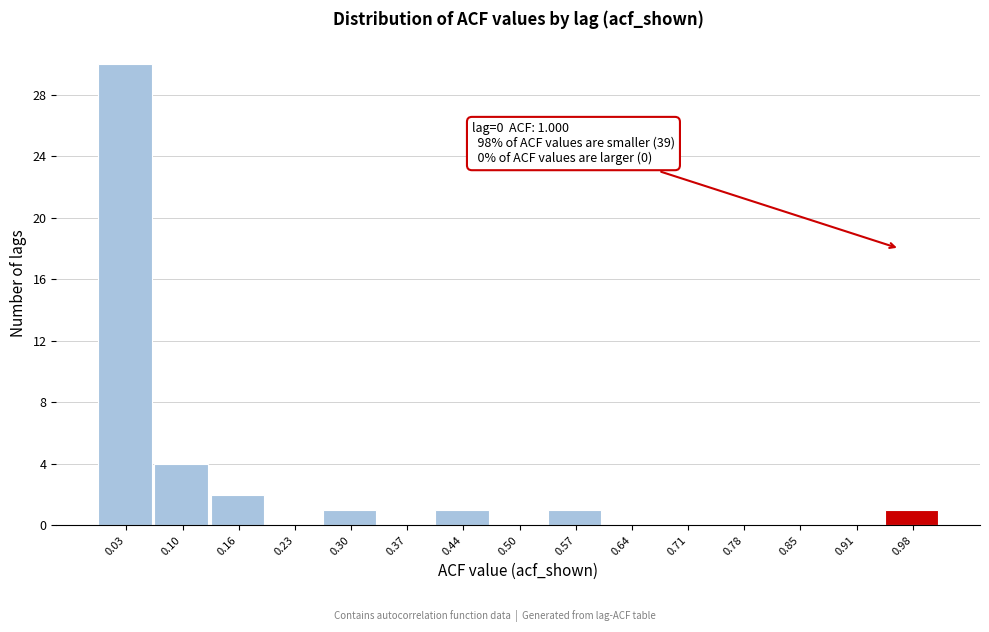

Reading left to right, what are all the values shown in this chart?

0.03=30	0.10=4	0.16=2	0.23=0	0.30=1	0.37=0	0.44=1	0.50=0	0.57=1	0.64=0	0.71=0	0.78=0	0.85=0	0.91=0	0.98=1